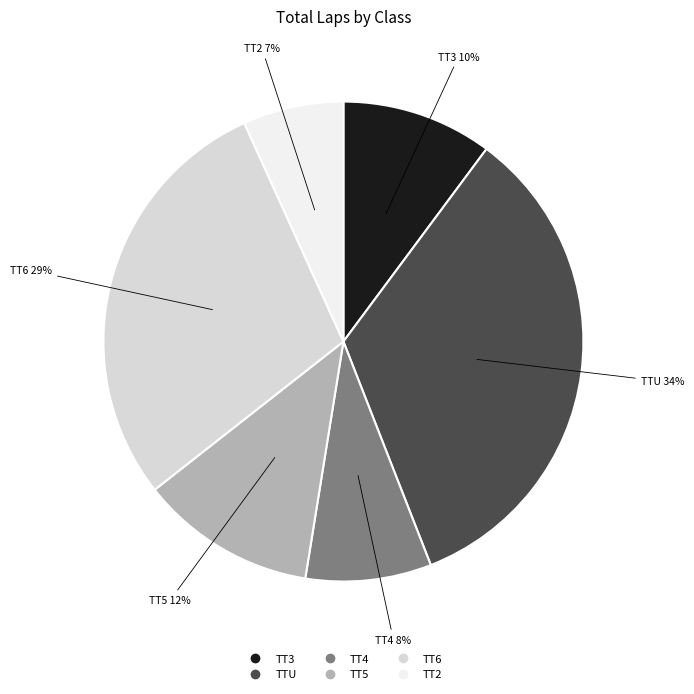

Does TT6 account for over 50% of the chart?

No